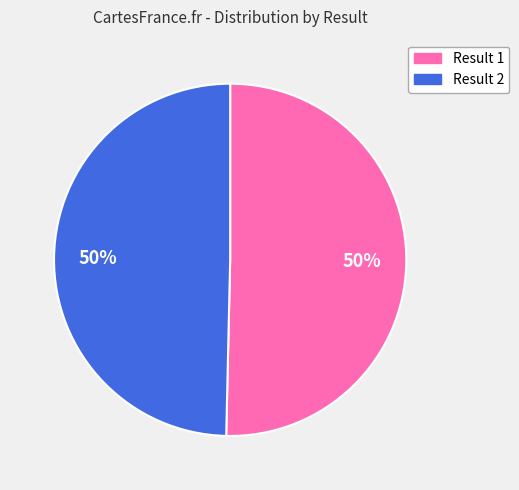

To the nearest percent, what is the average slice percentage?

50%